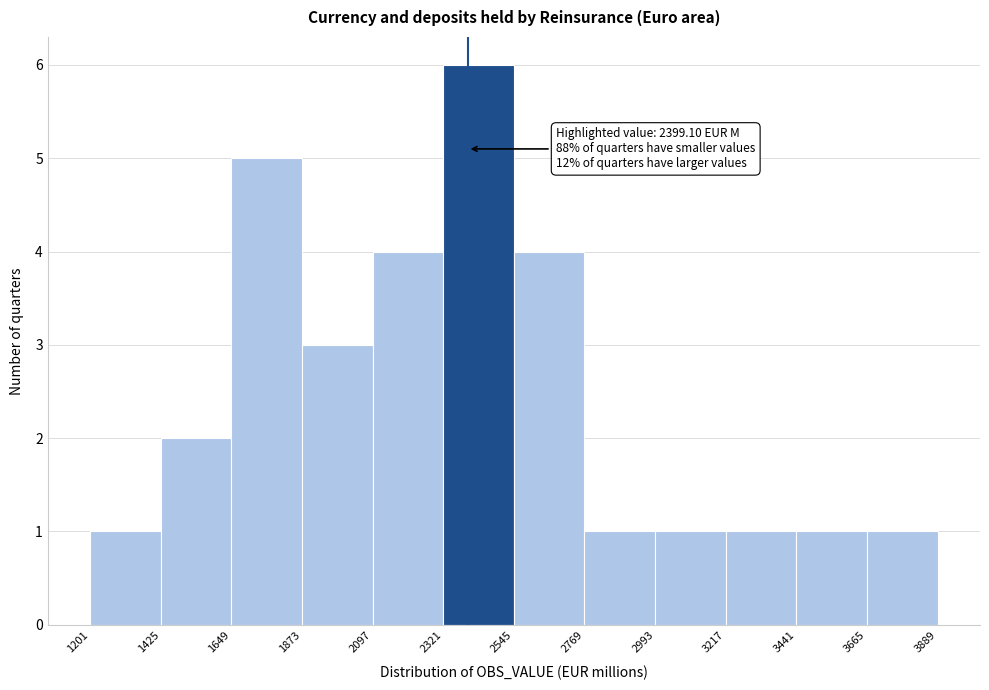

Over which range of the x-axis is the bar tallest?

2321 to 2545